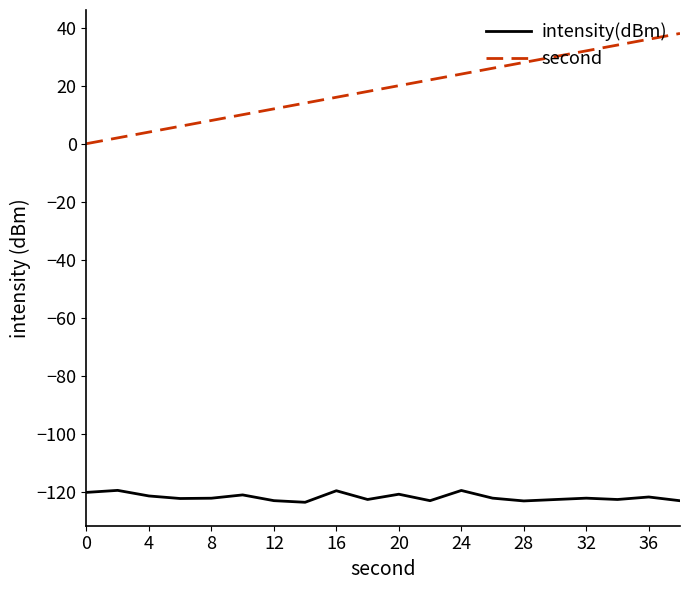

What is the difference between the maximum and minimum values in the intensity(dBm) series?

4.1